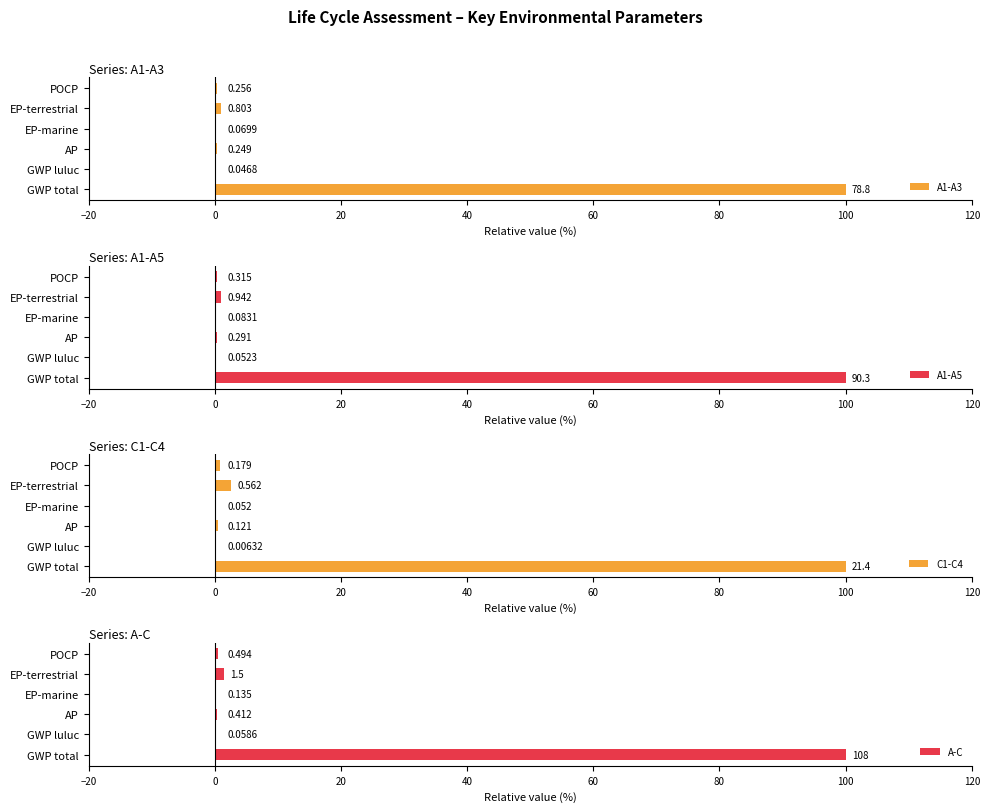

What is the lowest value of the A1-A5 series?

0.1